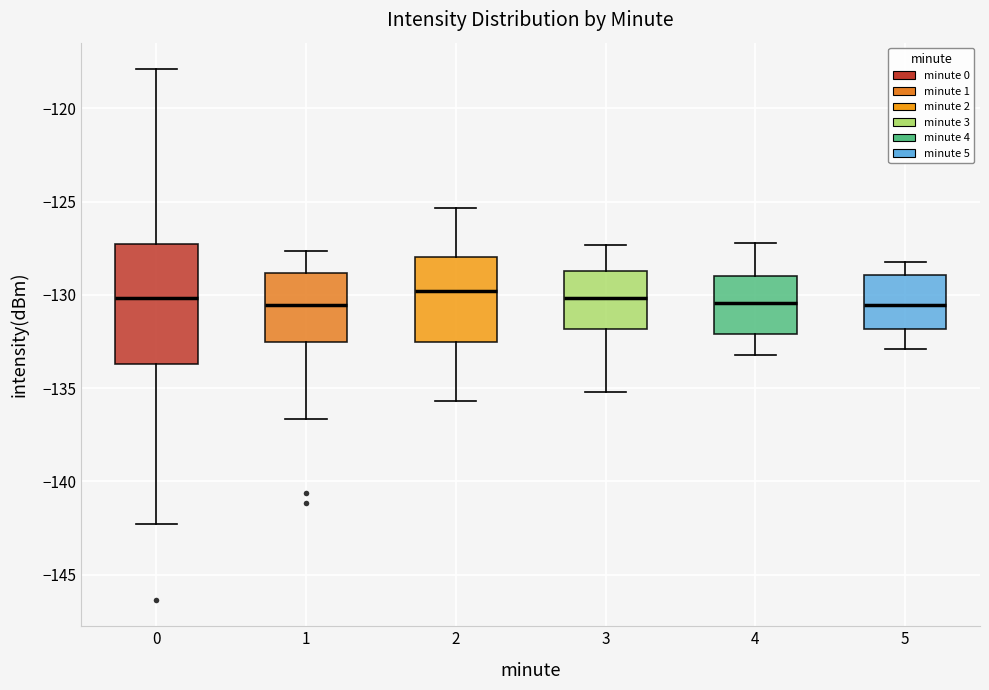

Where does the median line of the box at x = 1 sit on the y-axis? The values are not printed on the chart, so give them approximately, as read against the axis.

-130.5